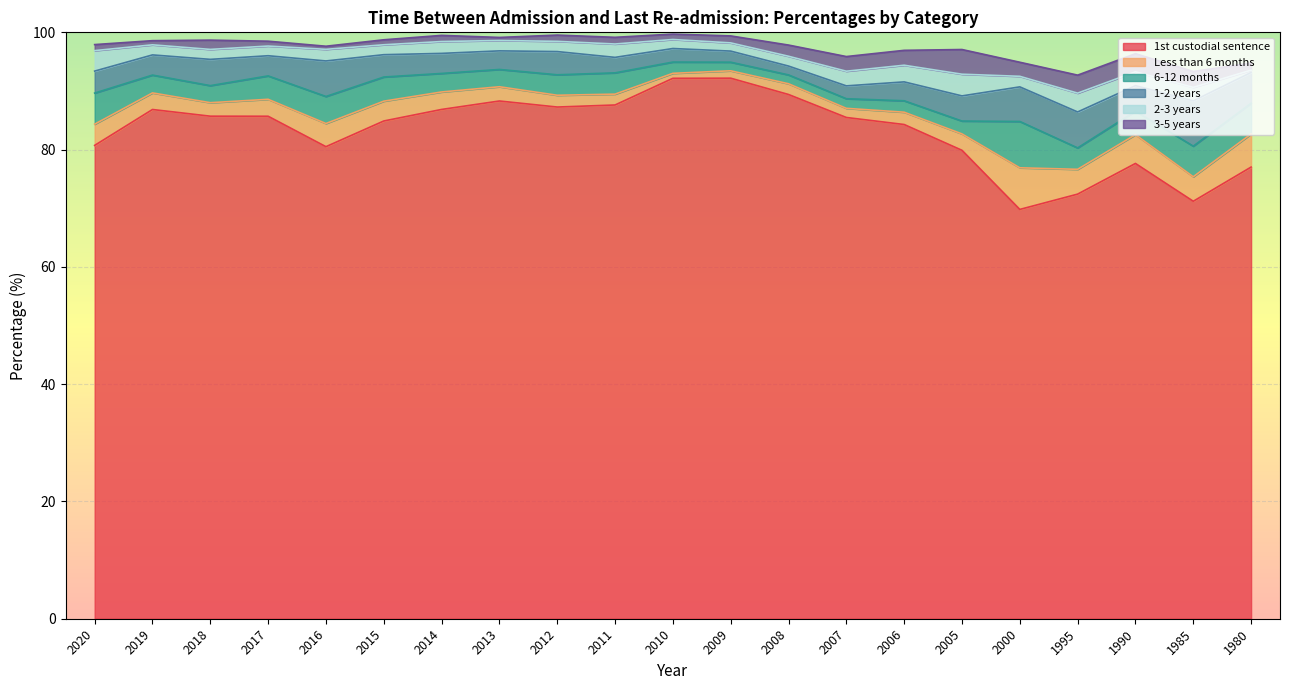

What is the highest value of the Less than 6 months series?

7.1